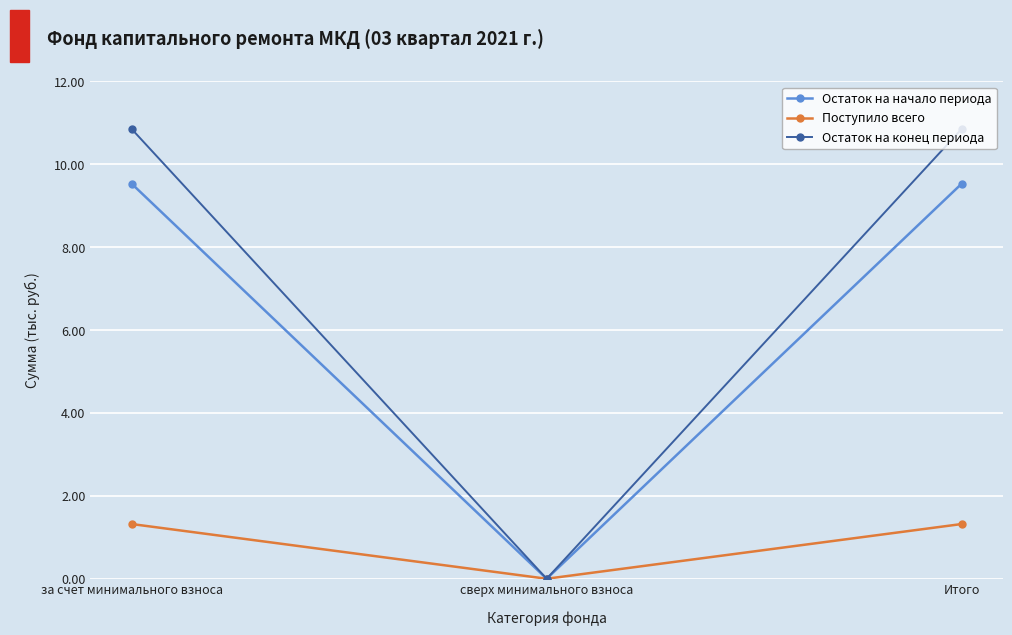

How many data points in Поступило всего are above 1?

2